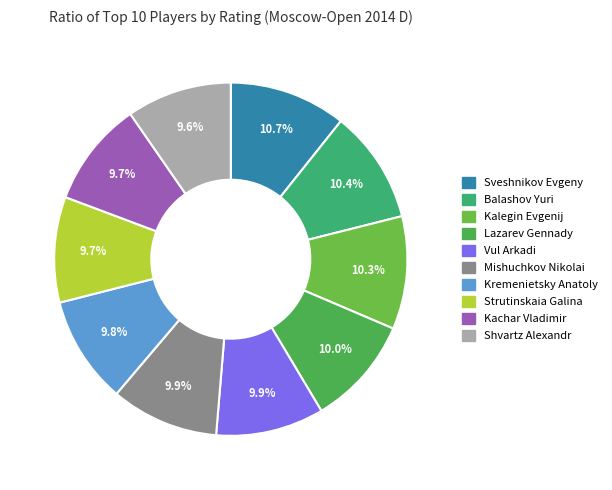

True or false: Sveshnikov Evgeny accounts for 26% of the total.

False